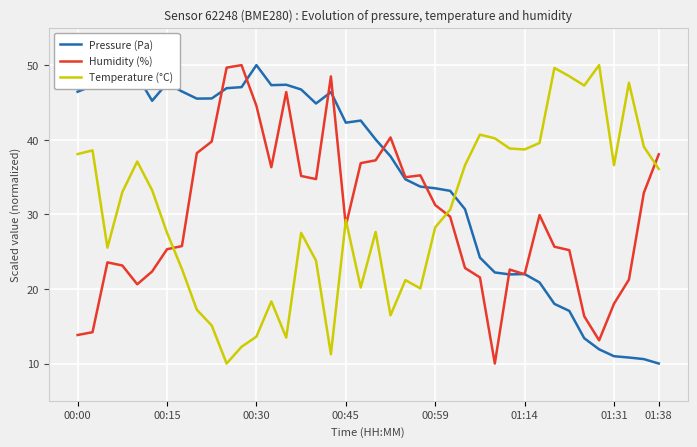

True or false: Temperature (°C) and Pressure (Pa) cross at least once.

True